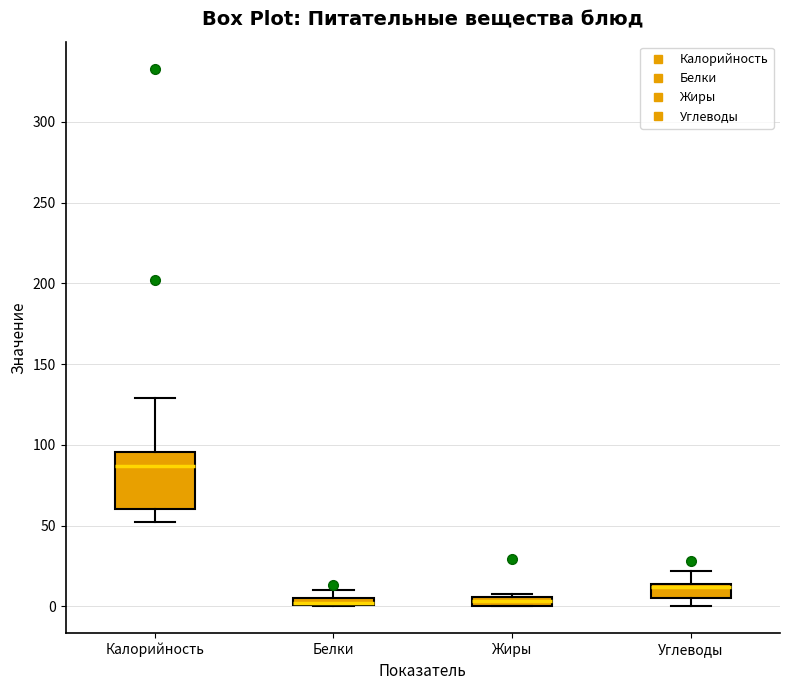

Where does the upper whisker of the box for Углеводы end on the y-axis? The values are not printed on the chart, so give them approximately, as read against the axis.

20